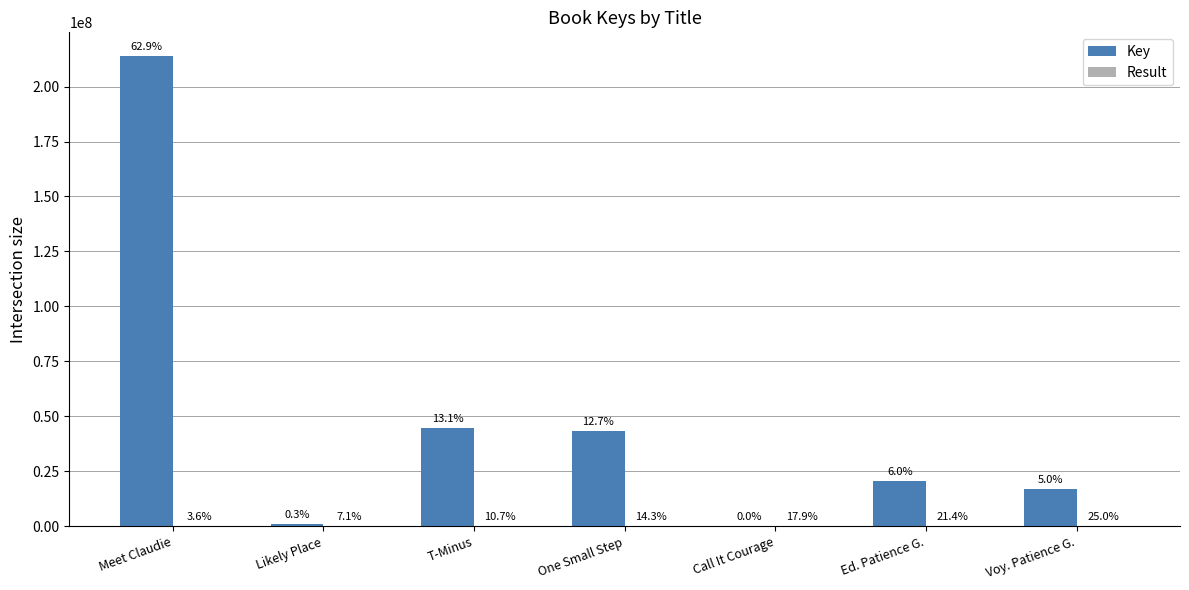

Which series has the largest total across all categories?

Key